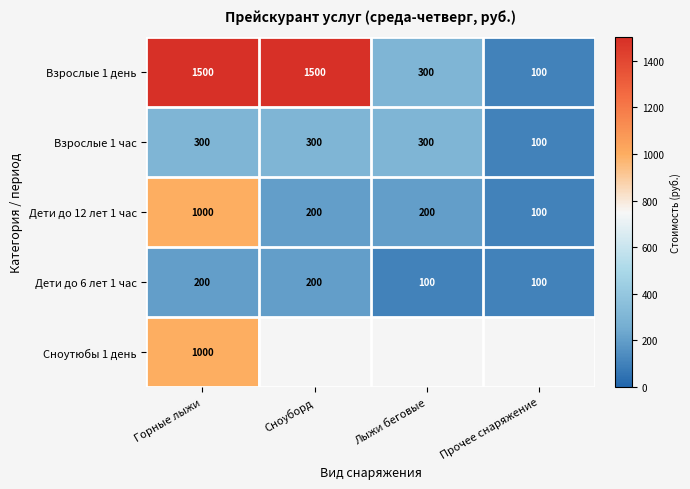

The Дети до 6 лет 1 час series shows 100 at Прочее снаряжение. True or false?

True